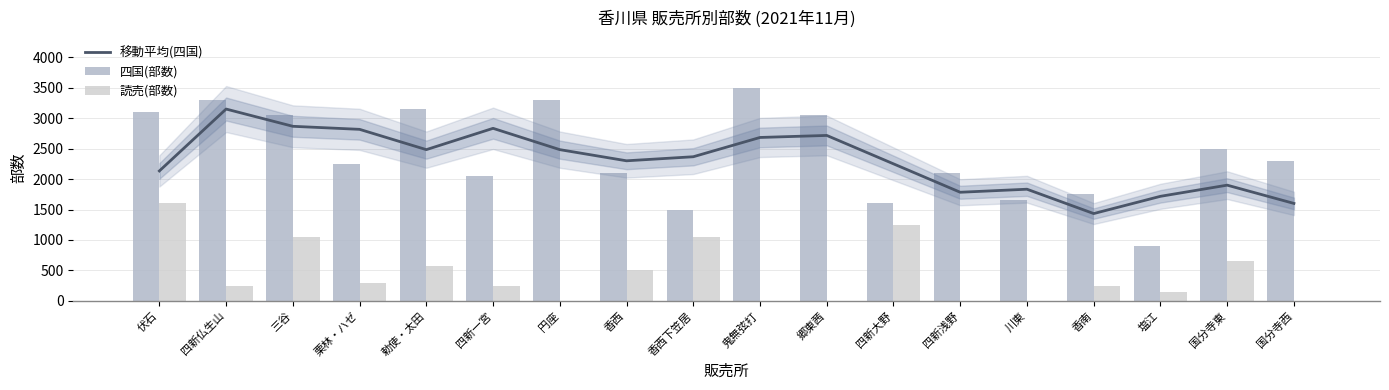

How many categories are shown in the chart?

18